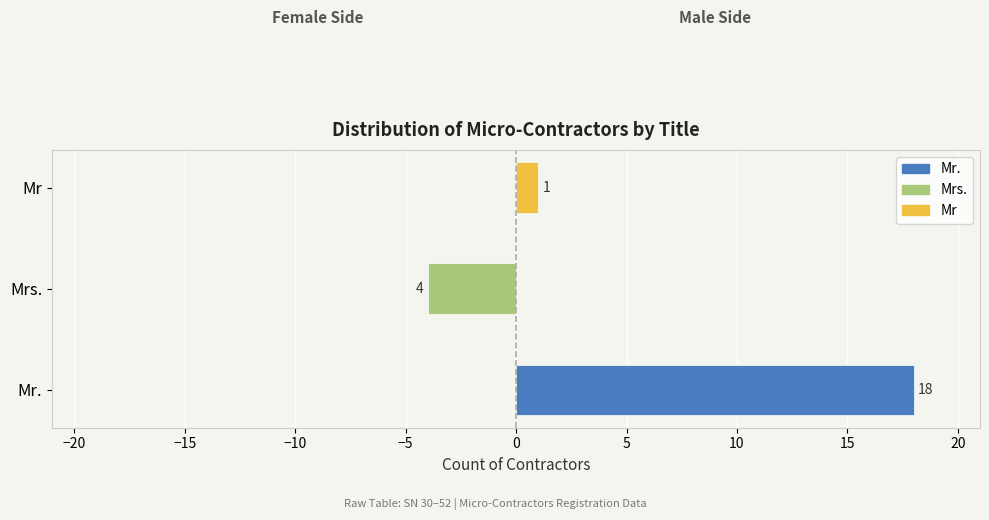

Between Mrs. and Mr, which series saw the biggest shift?

Mrs.